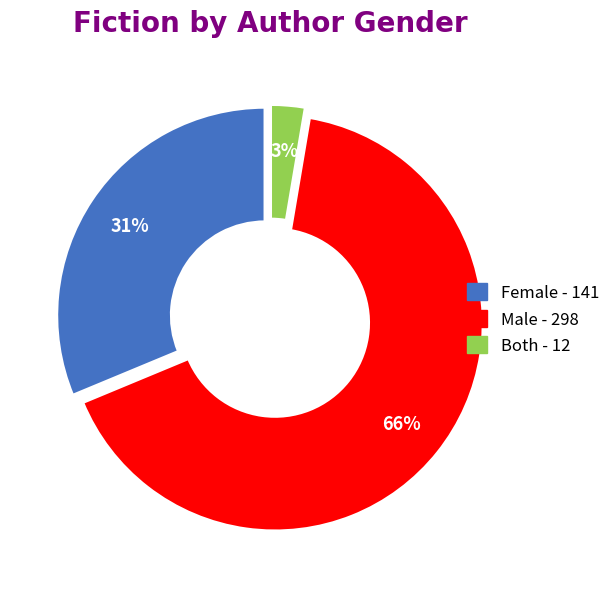

To the nearest percent, what portion does Male represent?

66%